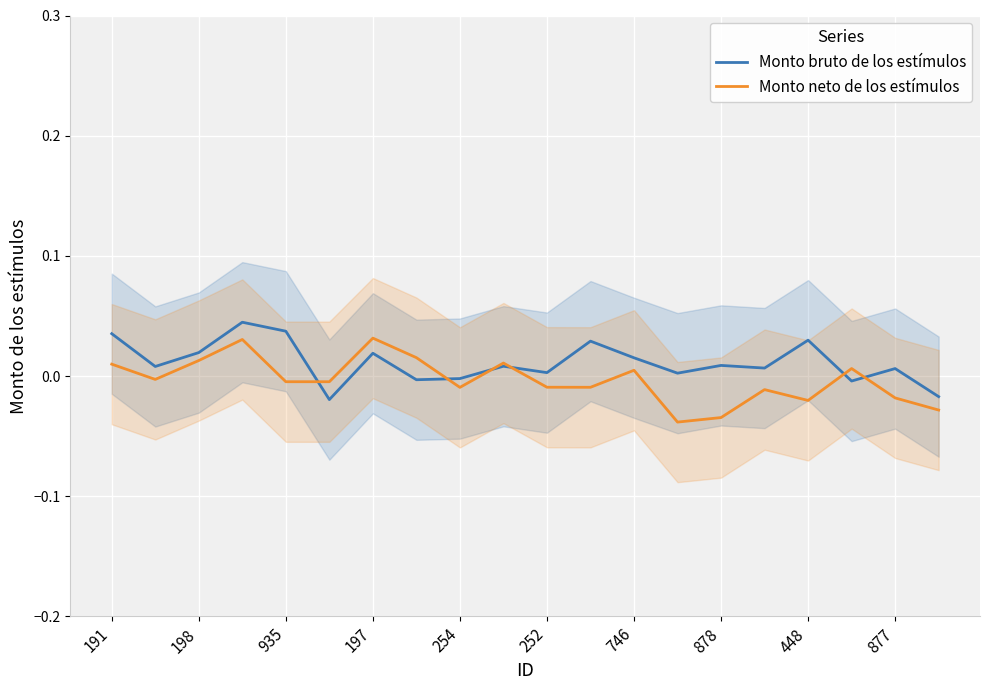

True or false: Monto bruto de los estímulos has a value of 0.0 at 935.

False